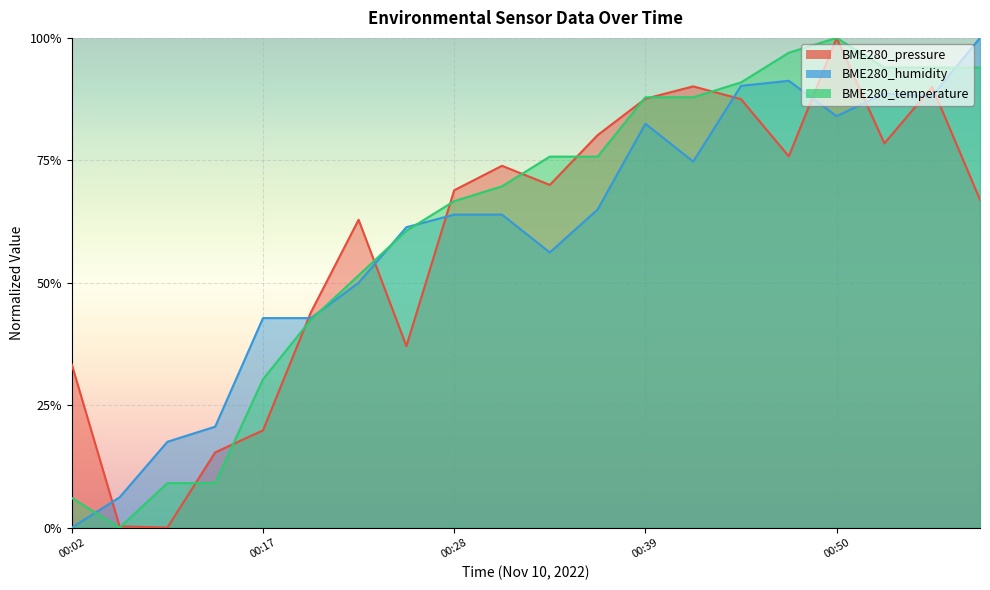

Between 00:22 and 00:36, which series saw the biggest shift?

BME280_temperature